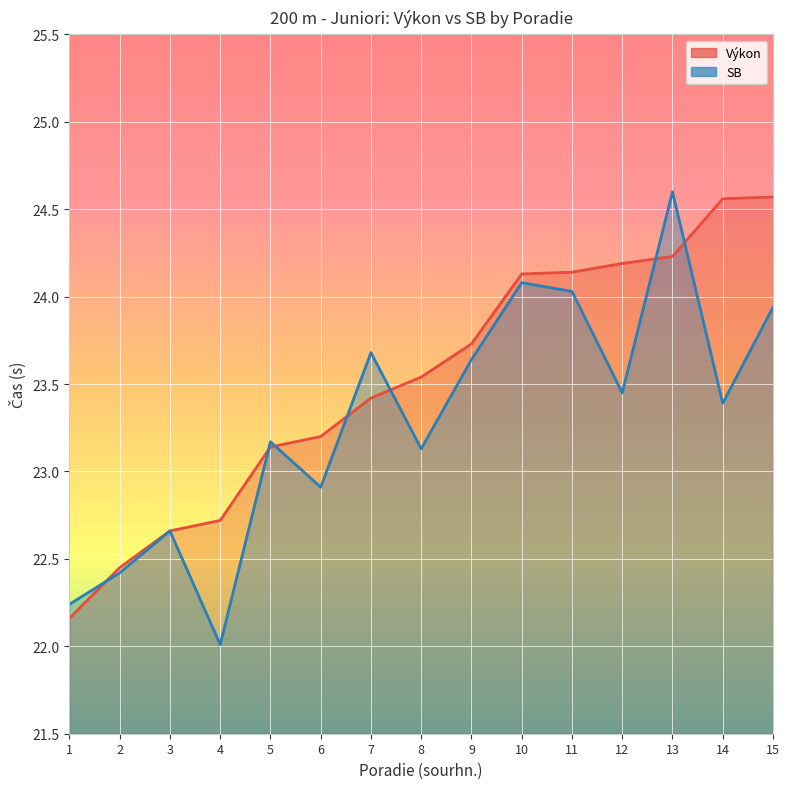

List the labels in order of SB value, smallest first.

4, 1, 2, 3, 6, 8, 5, 14, 12, 9, 7, 15, 11, 10, 13